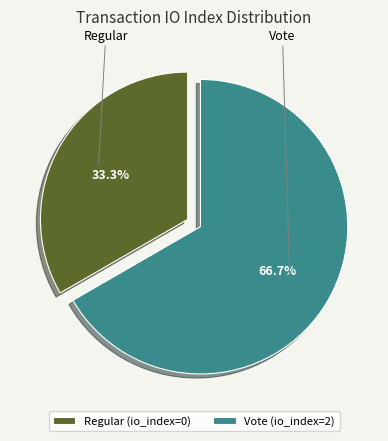

To the nearest percent, what is the average slice percentage?

50%